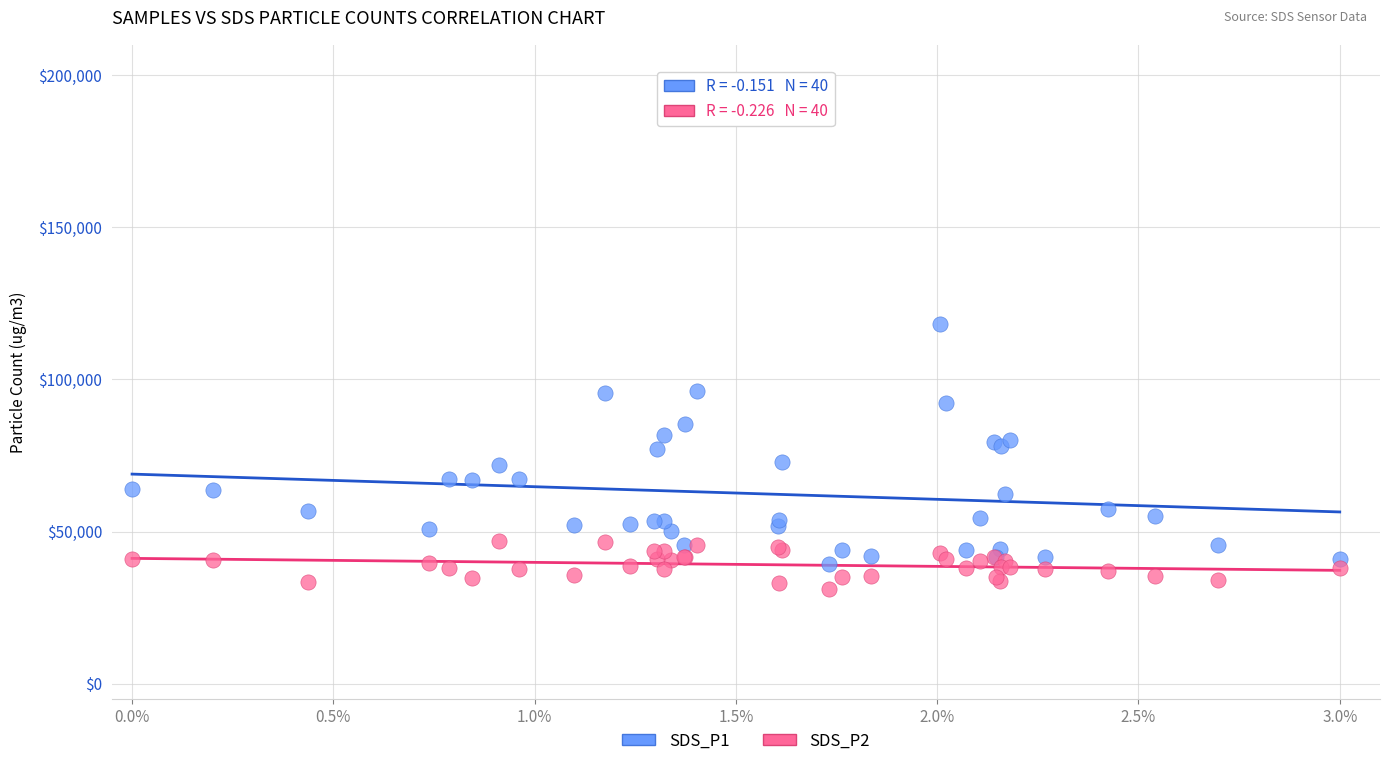

Which series contains the lowest Y value?

SDS_P2